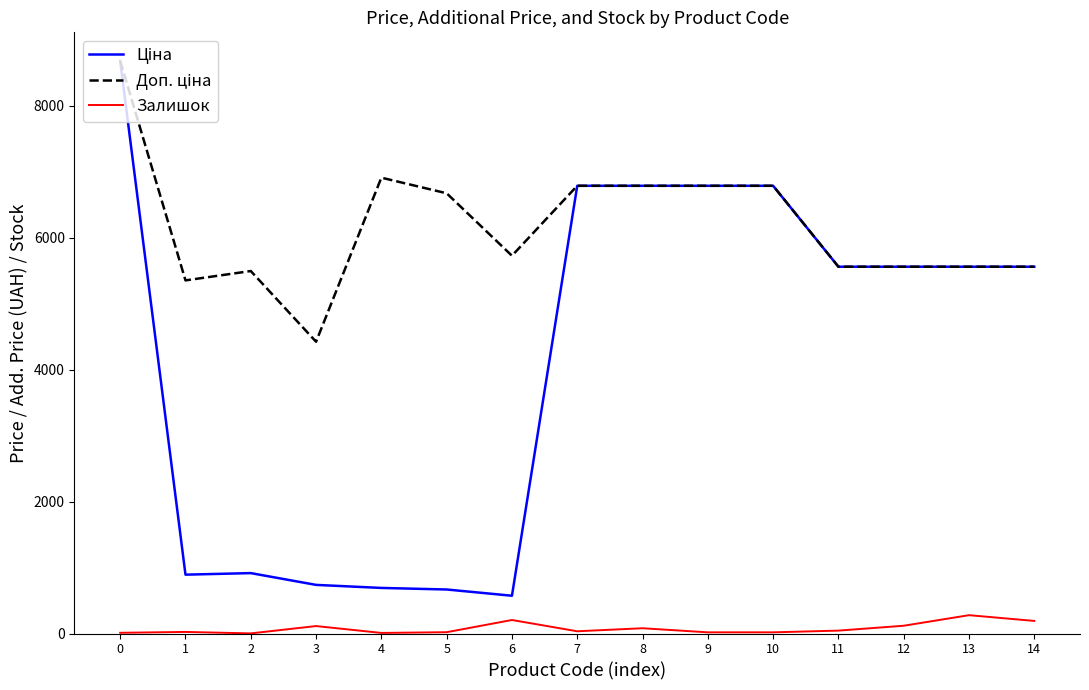

Is it true that Залишок equals 11.0 at 0?

True